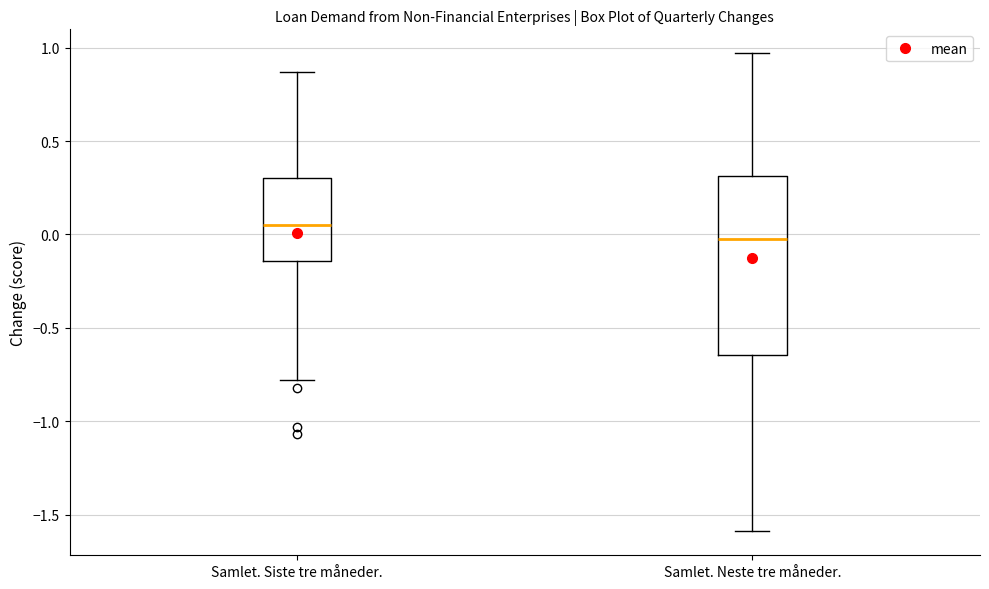

Reading left to right, transcribe this box plot: for each box, give where its median line is, the range the box spans, and where its two whiskers end, as read against the y-axis. The values are not printed on the chart, so give them approximately, as read against the axis.

Samlet. Siste tre måneder.: median 0.05, box -0.15 to 0.30, whiskers -0.80 to 0.85
Samlet. Neste tre måneder.: median 0.00, box -0.65 to 0.30, whiskers -1.60 to 0.95